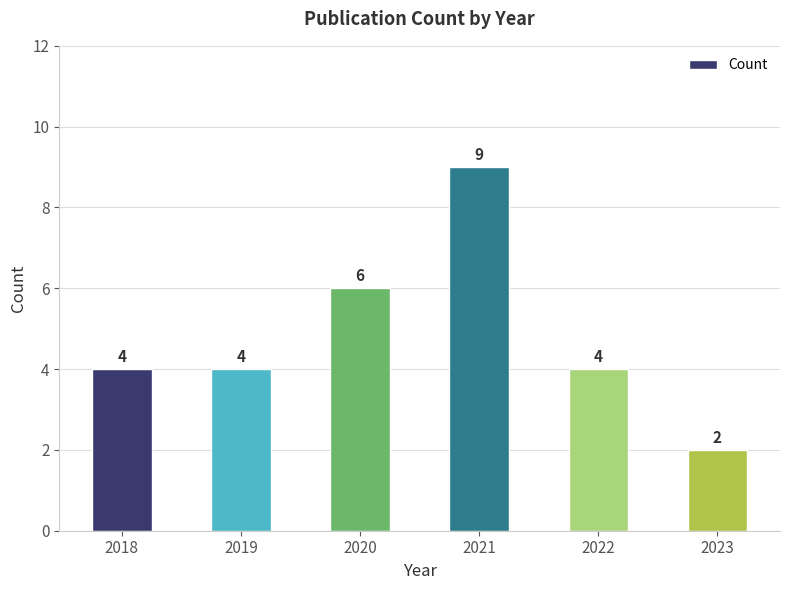

What value does the data have at 2022?

4